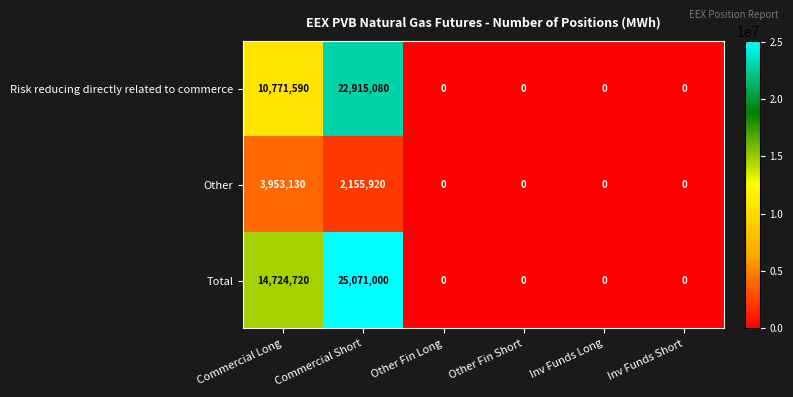

The value of Total at Inv Funds Short is -13369674. True or false?

False